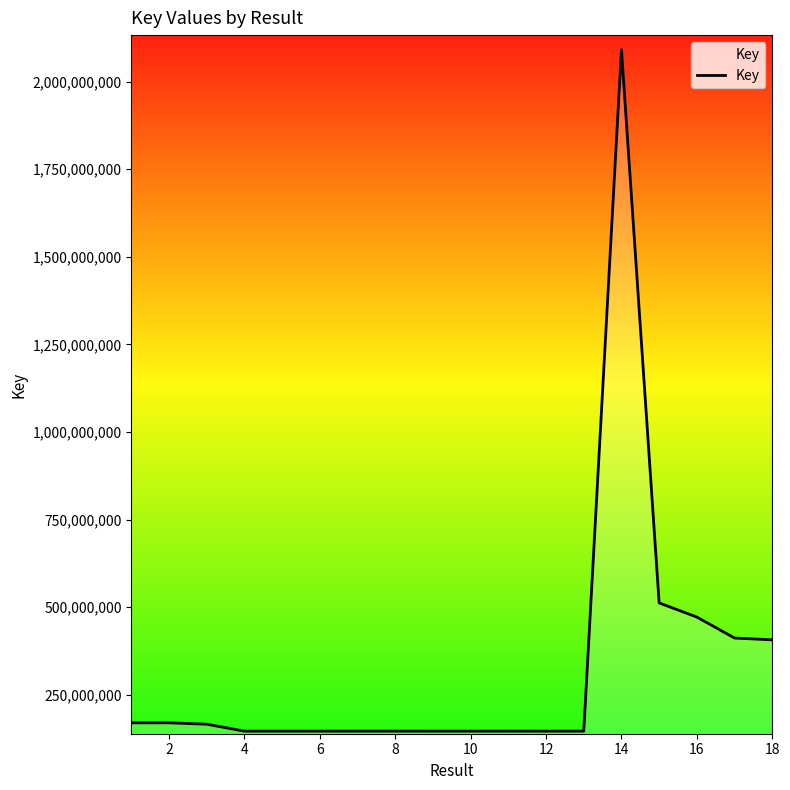

What is the difference between the maximum and minimum values?

1944411648